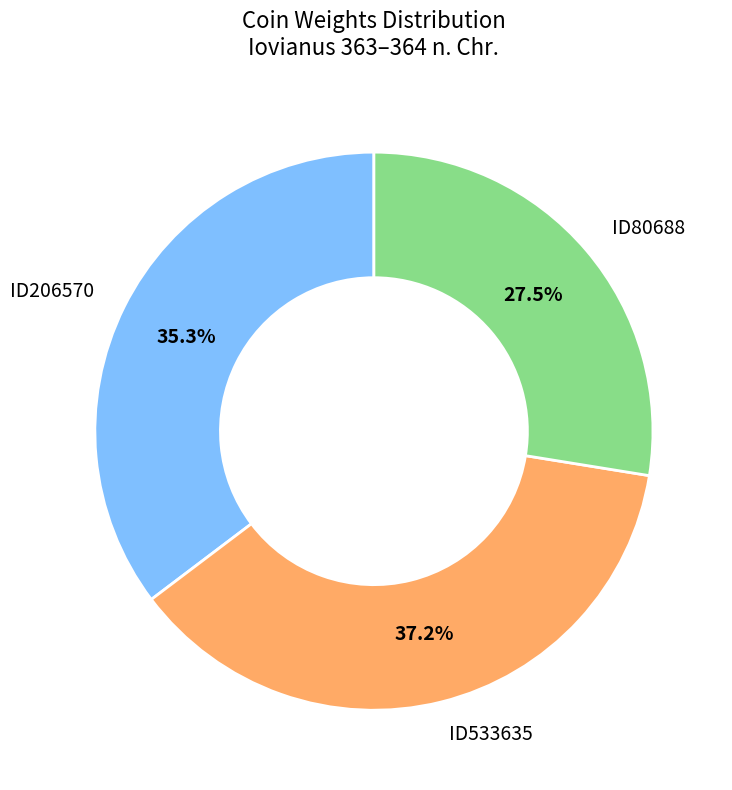

The ID533635 slice represents 31% of the pie. True or false?

False